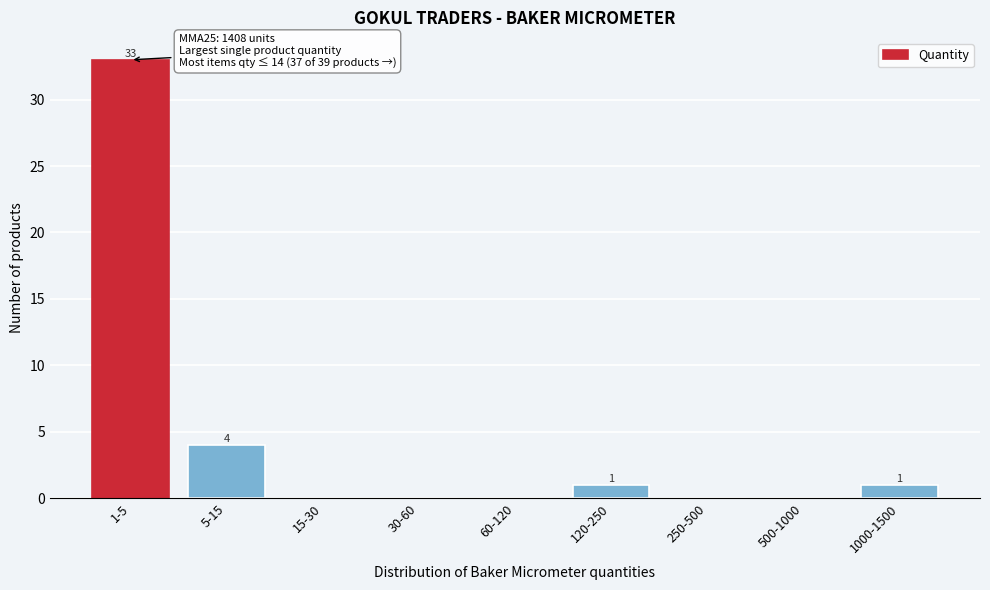

Reading right to left, extract all data points from this chart.

1000-1500=1	500-1000=0	250-500=0	120-250=1	60-120=0	30-60=0	15-30=0	5-15=4	1-5=33